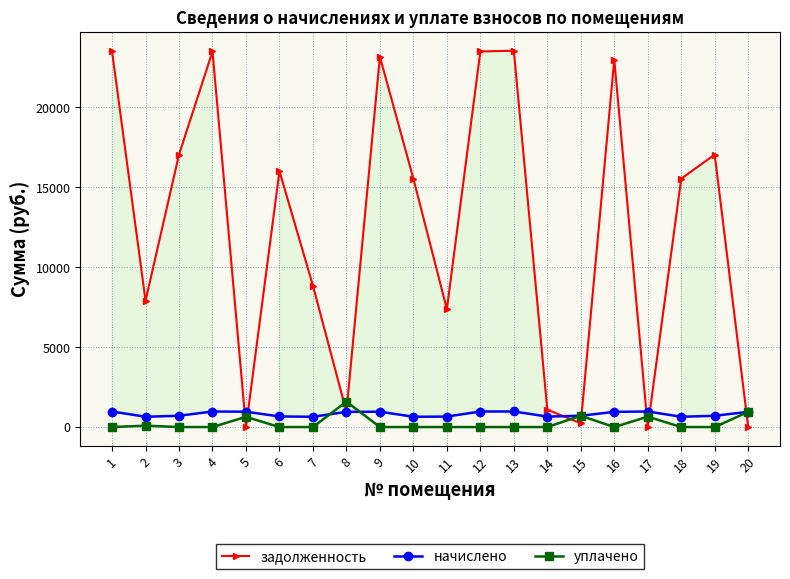

At which label is уплачено closest to 793?

15